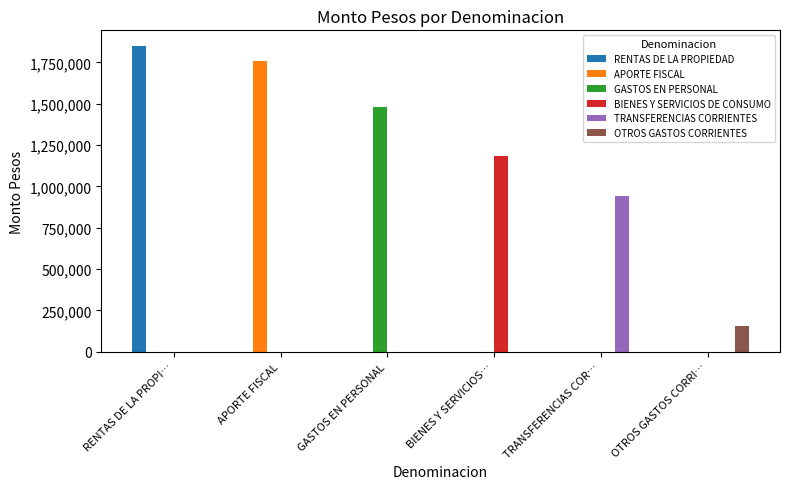

What are all the series names shown in the legend?

RENTAS DE LA PROPIEDAD, APORTE FISCAL, GASTOS EN PERSONAL, BIENES Y SERVICIOS DE CONSUMO, TRANSFERENCIAS CORRIENTES, OTROS GASTOS CORRIENTES